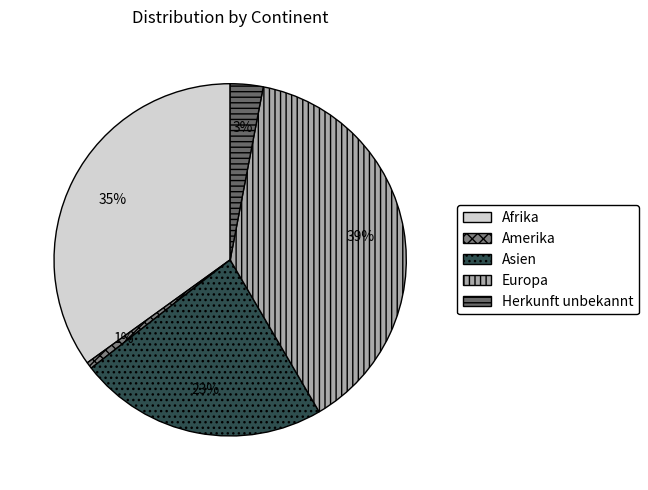

What percentage is the Amerika slice, to the nearest percent?

1%